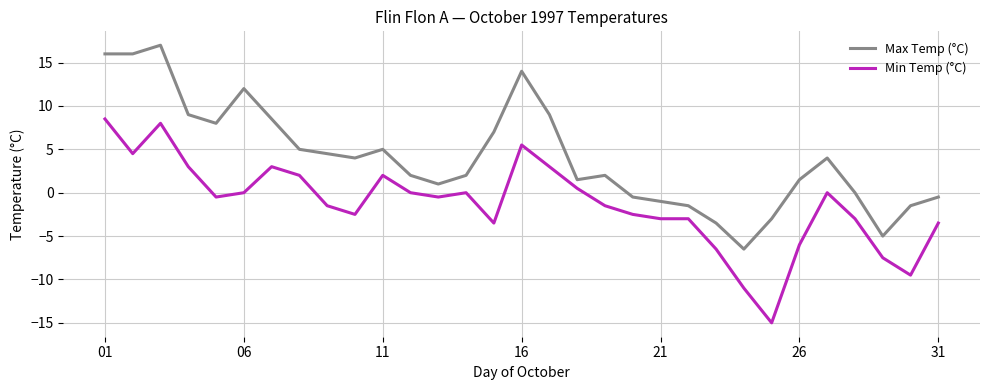

What is the greatest value displayed?

17.0